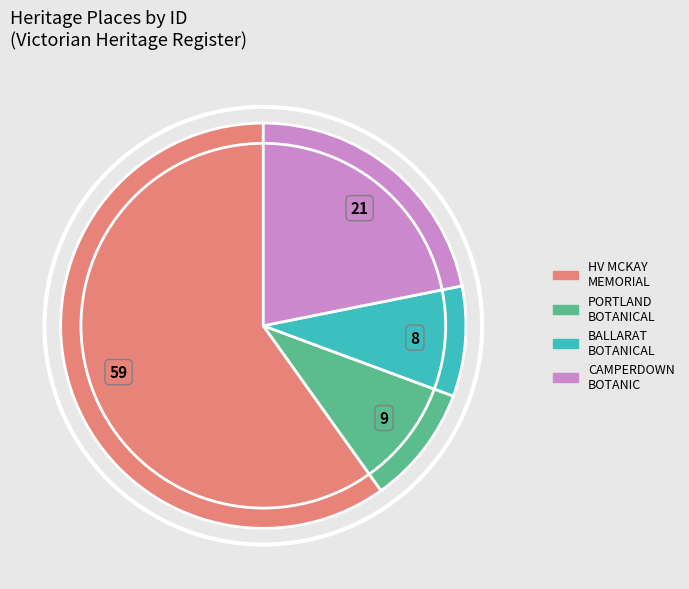

Is there any slice that represents more than half of the pie?

Yes